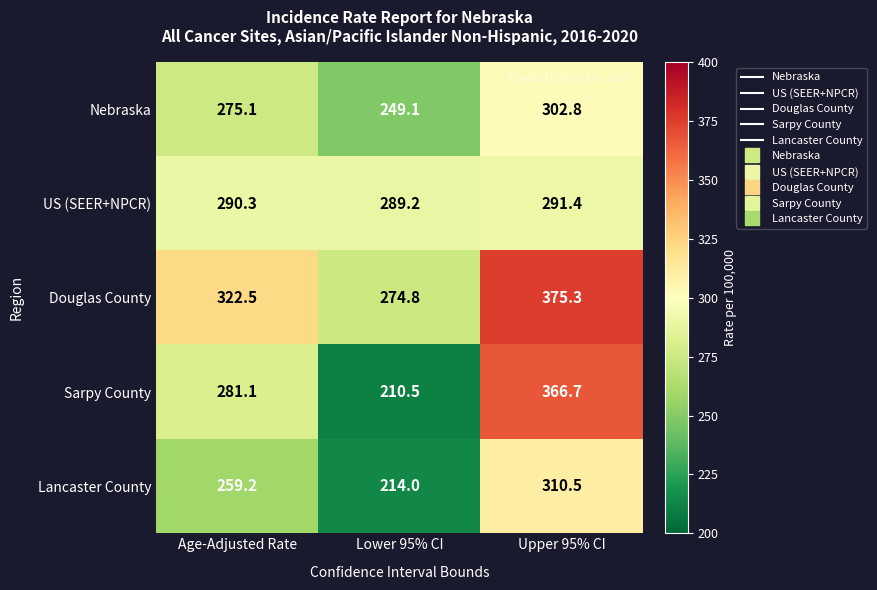

What is the difference between the Nebraska values at Upper 95% CI and Lower 95% CI?

53.7